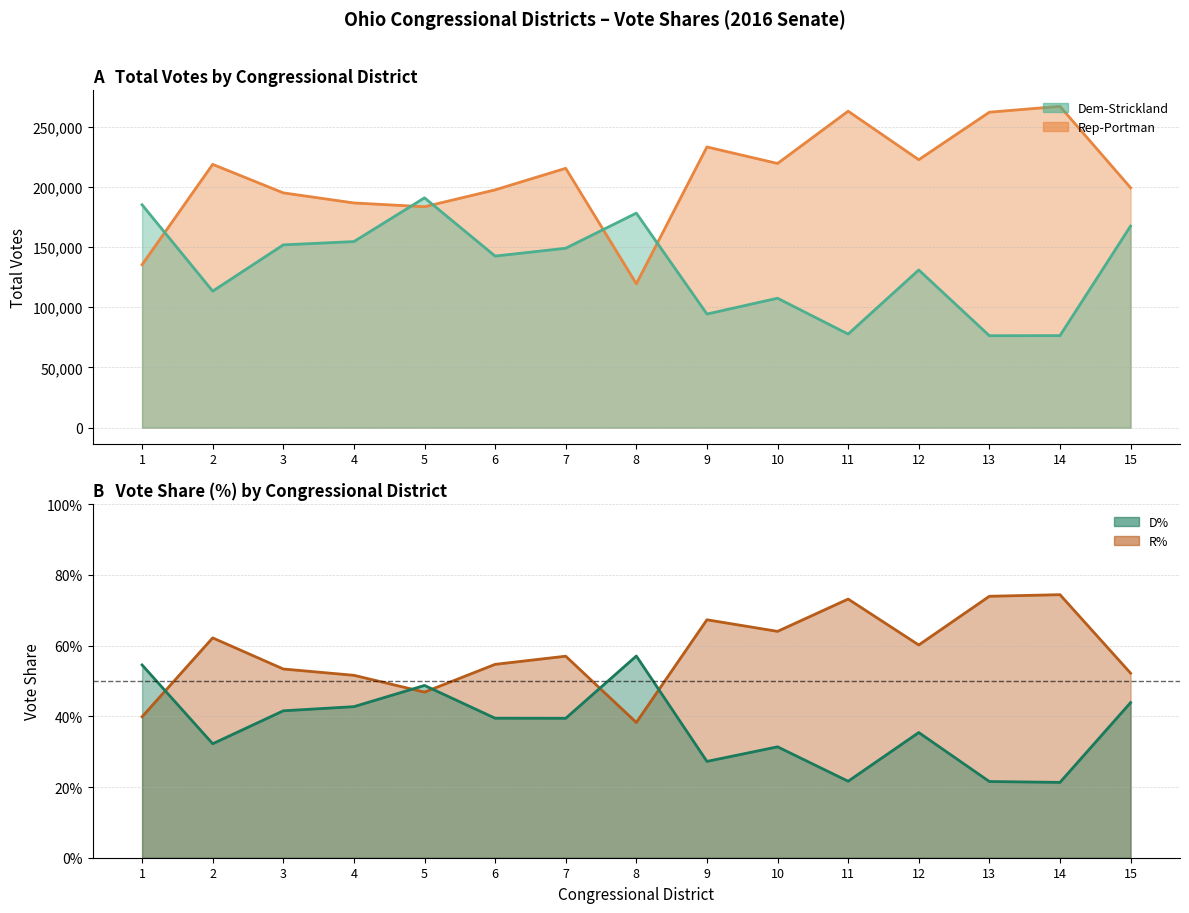

Which label corresponds to the smallest value in the chart?

14